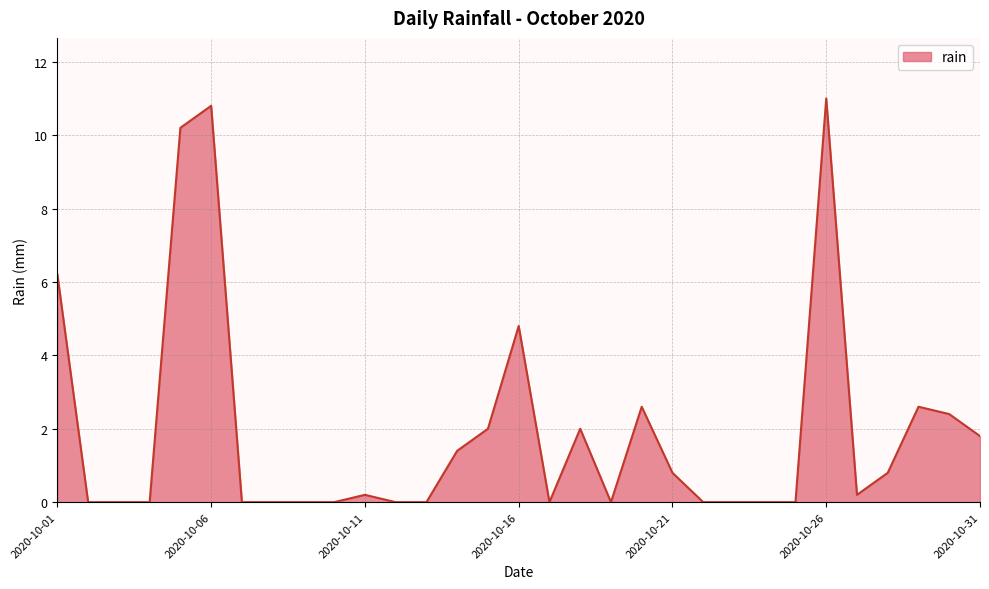

What is the maximum value shown in the chart?

11.0